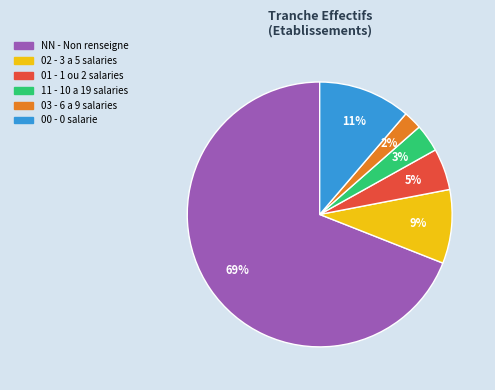

To the nearest percent, what portion does 02 represent?

9%